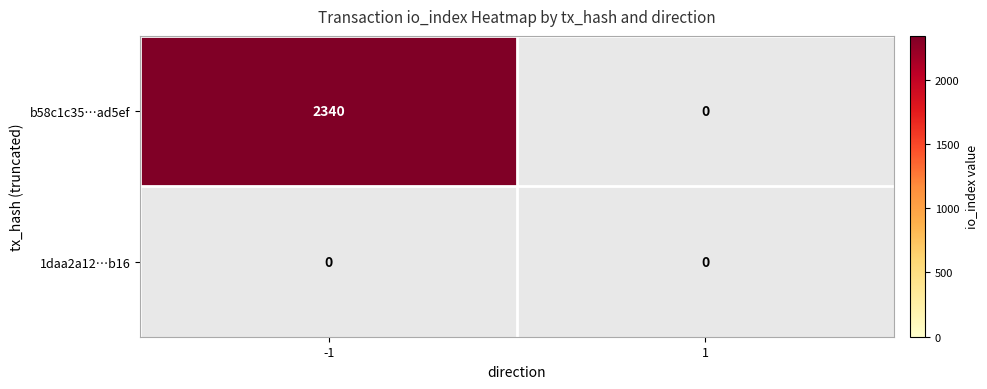

List the series in order of their overall mean, highest first.

b58c1c35…ad5ef, 1daa2a12…b16